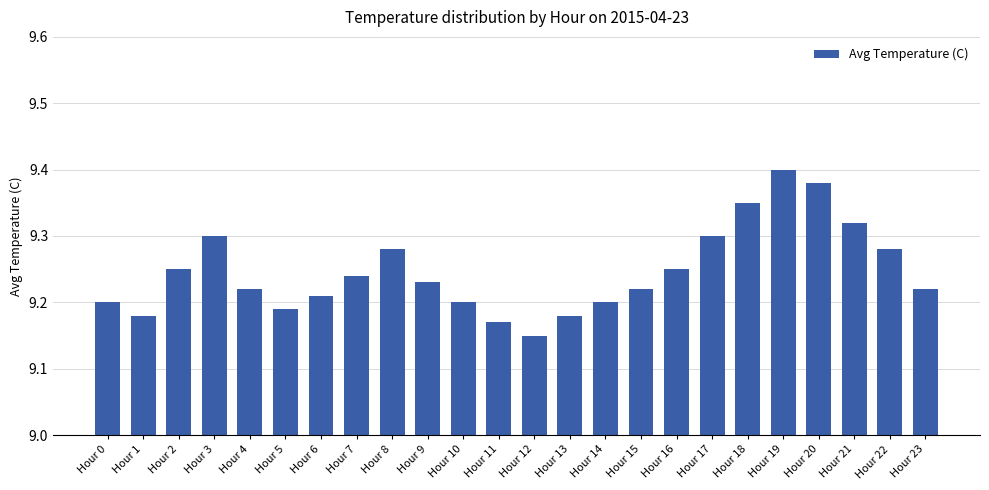

Where is the data nearest to the value 9?

Hour 12